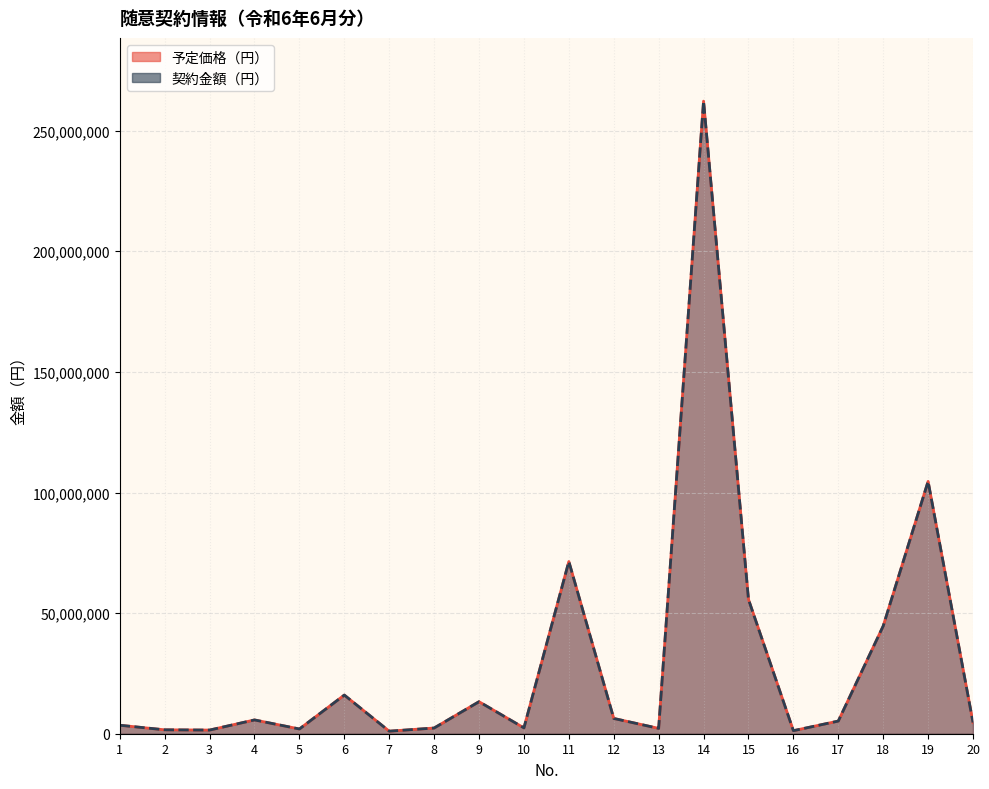

Which series has the largest range (max minus min)?

予定価格（円）